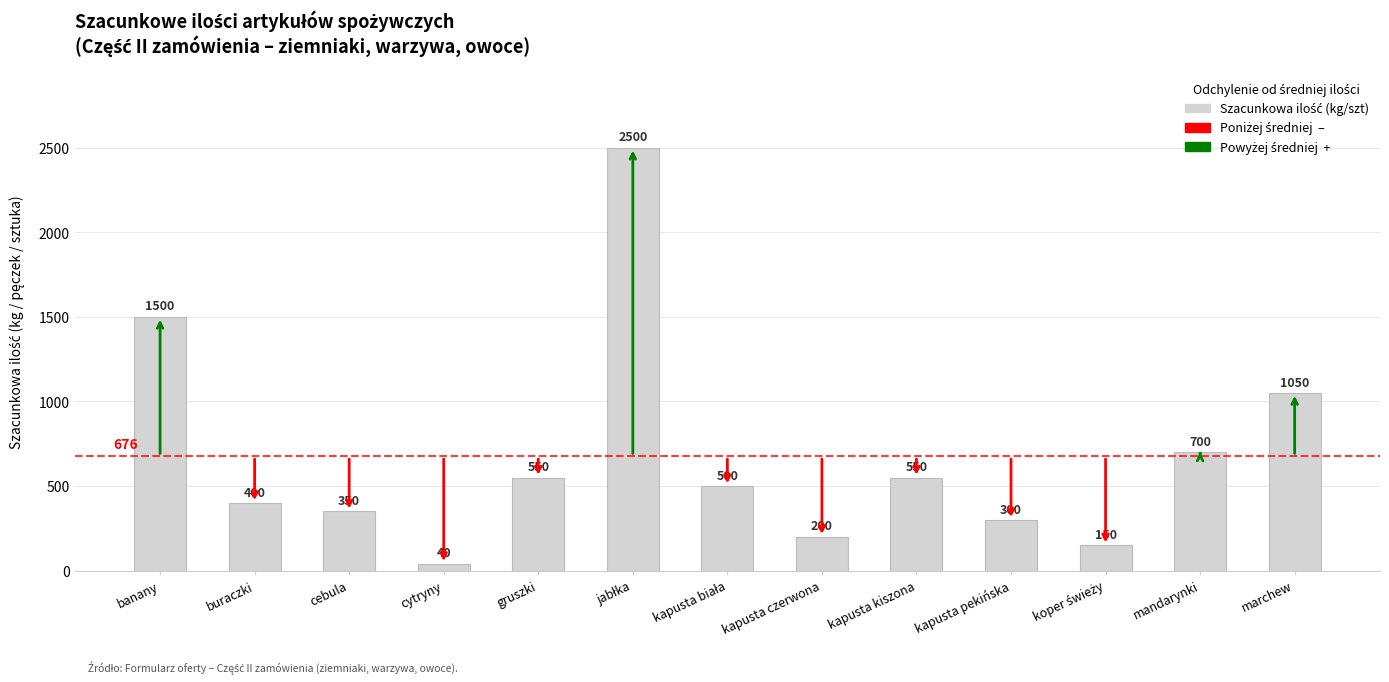

What is the difference between the maximum and minimum values?

2460